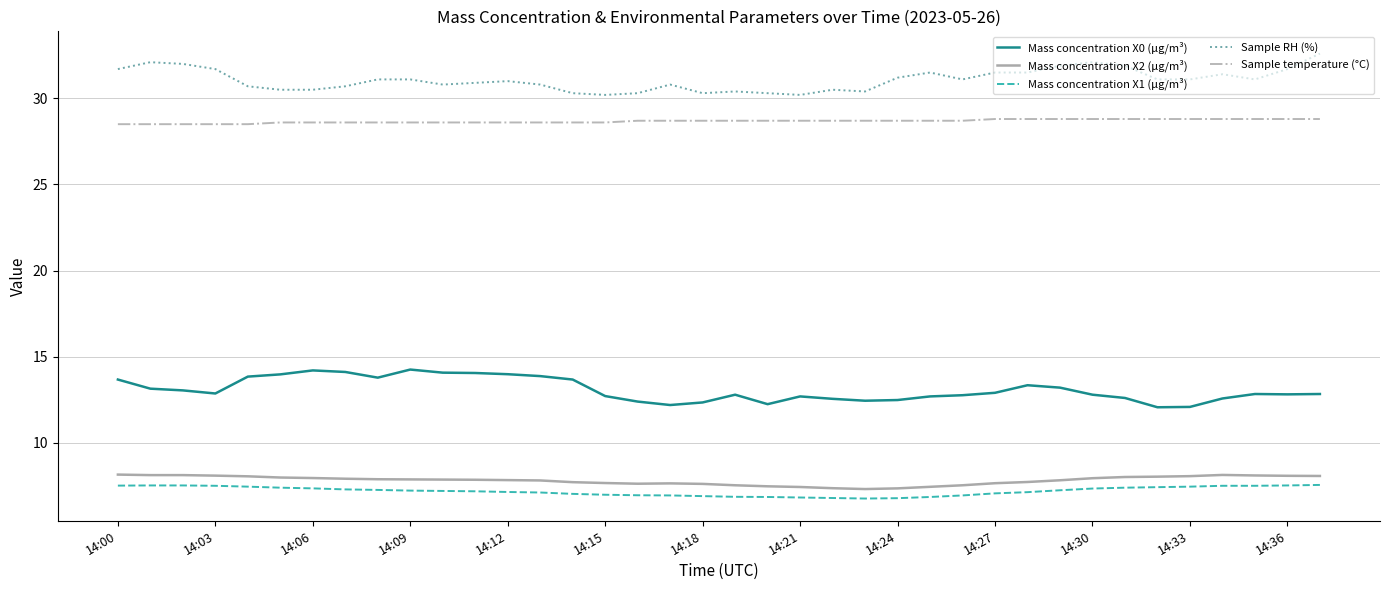

What is the average value of the Sample temperature (°C) series?

28.7